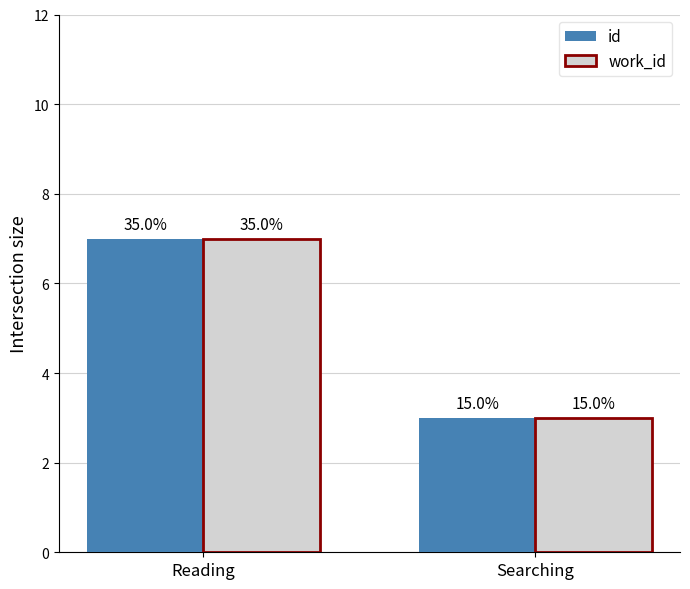

How many bars are there in total?

4